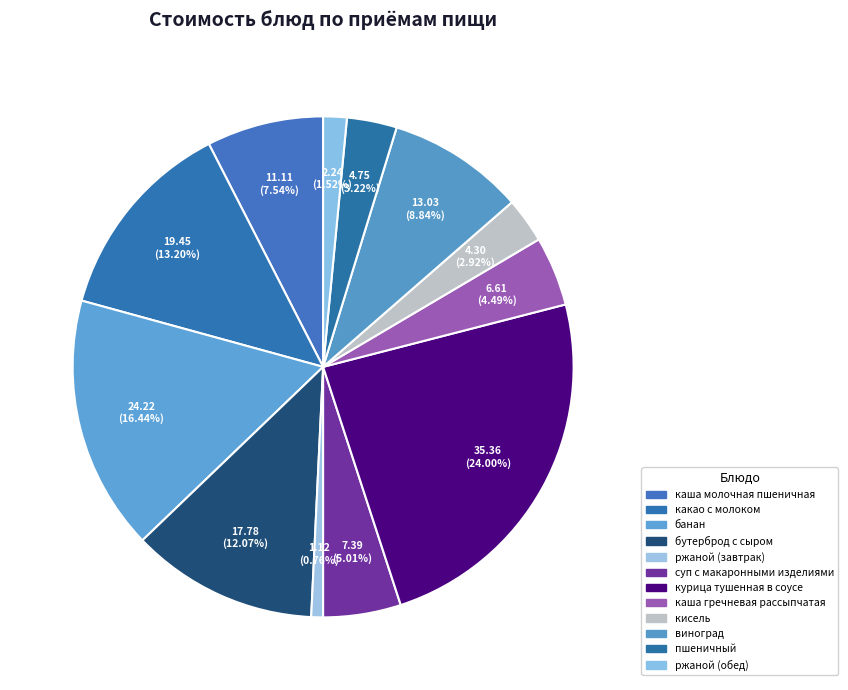

To the nearest percent, what is the difference between the largest and smallest slice percentages?

23%